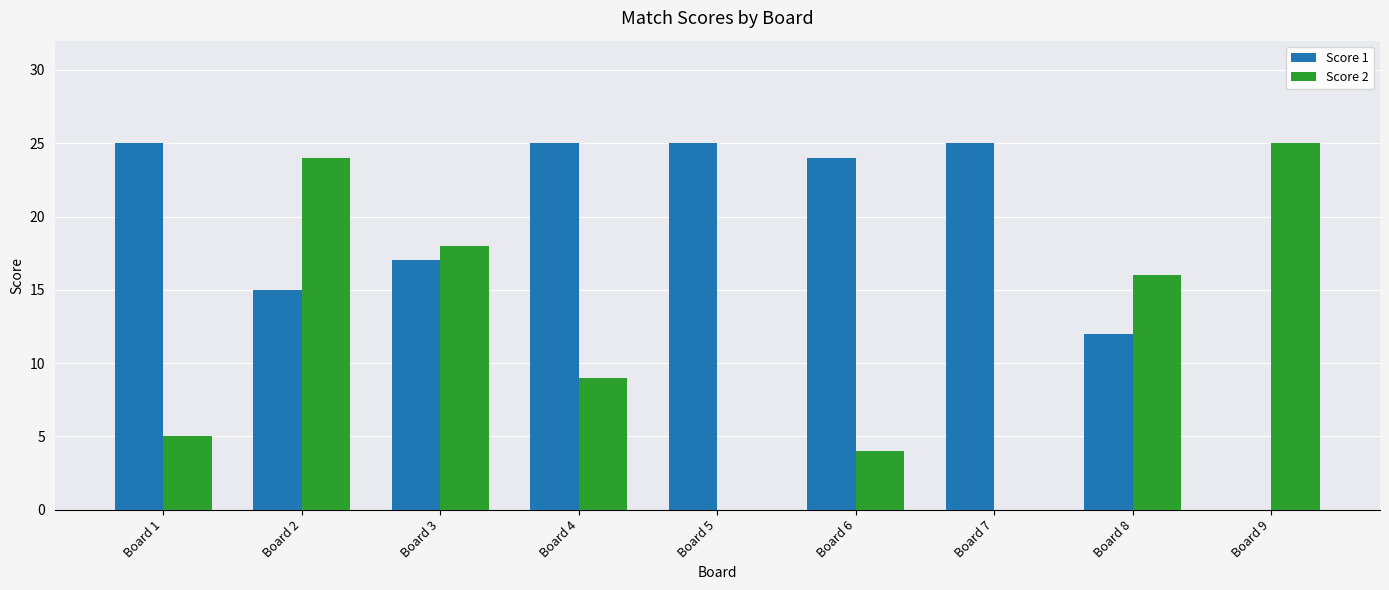

Between Board 7 and Board 8, which series saw the biggest shift?

Score 2